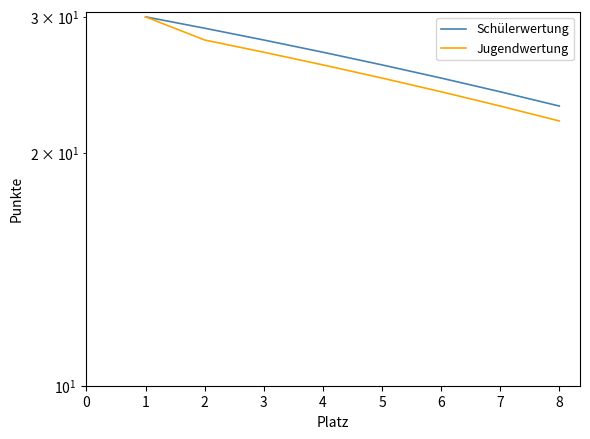

Rank the series at 2 from highest to lowest value.

Schülerwertung, Jugendwertung